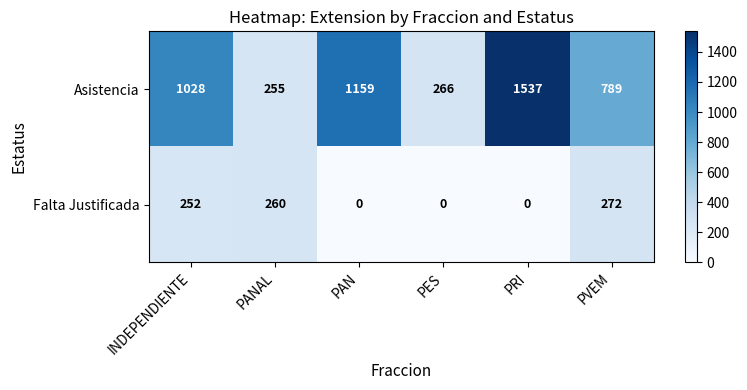

Which series changed the most between PES and PRI?

Asistencia